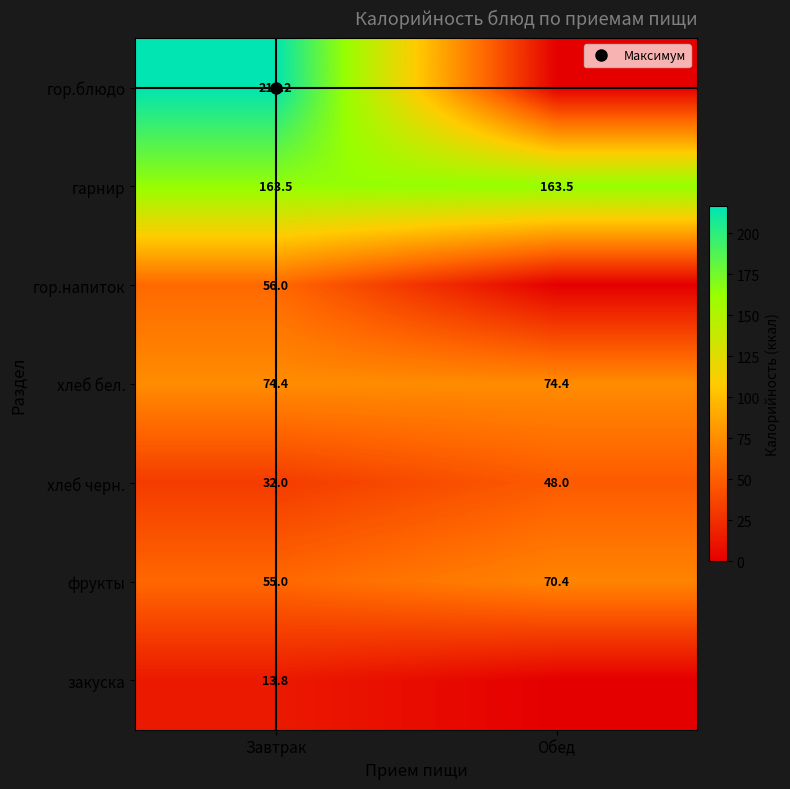

True or false: фрукты has a value of 125.9 at Обед.

False